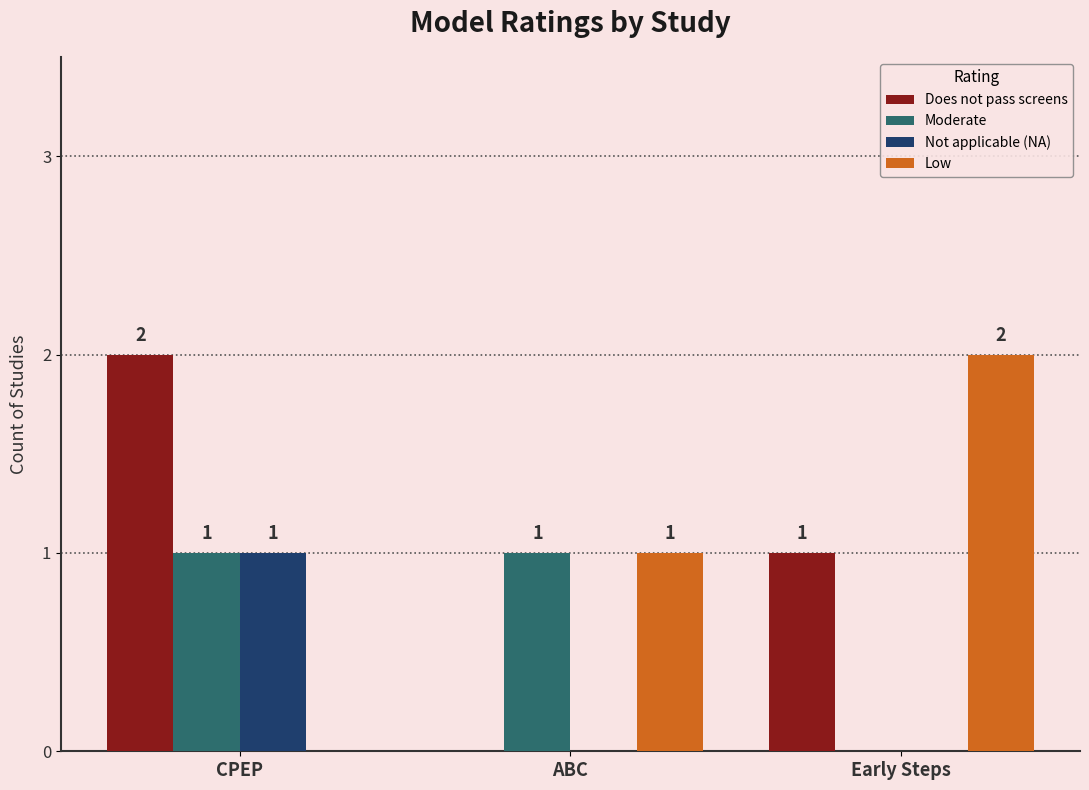

Does the chart contain stacked bars?

No